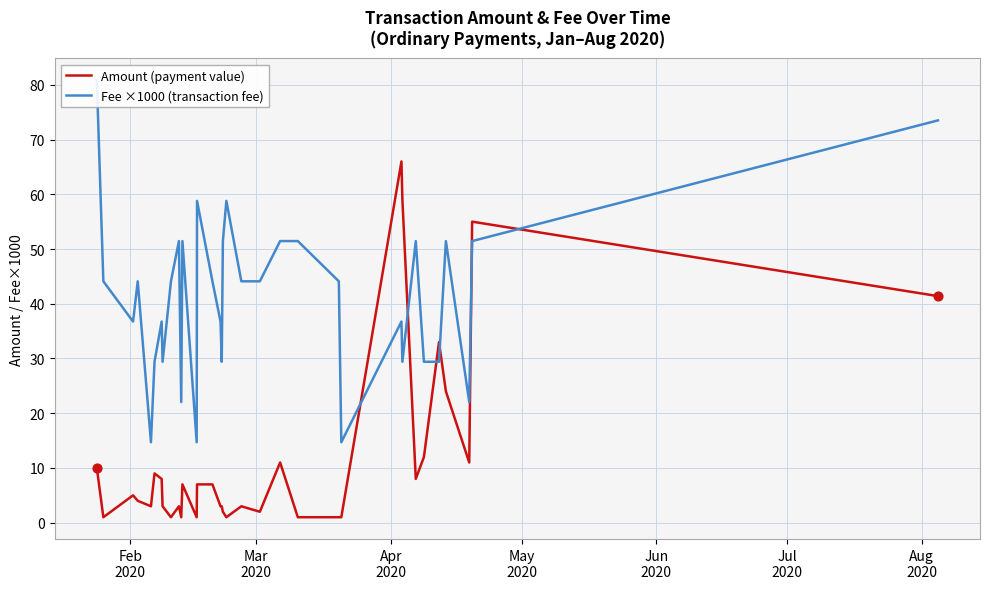

What is the maximum value for Amount (payment value)?

66.0